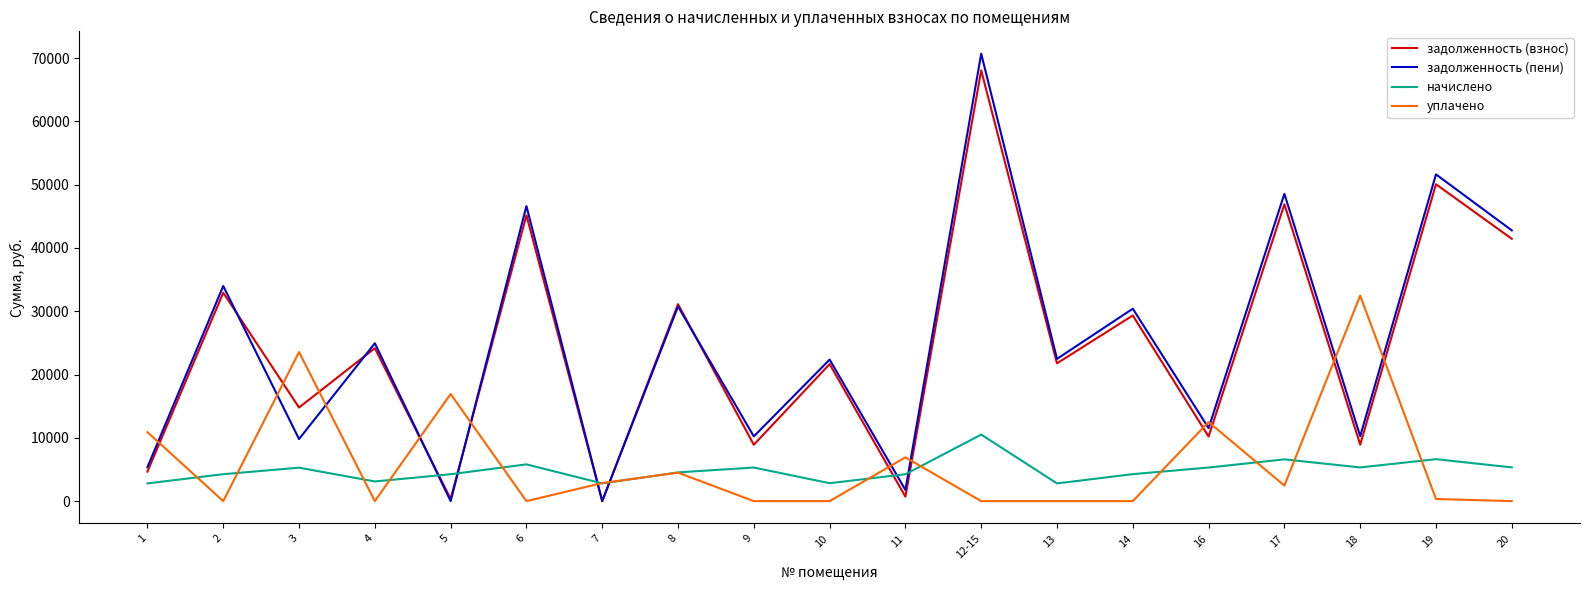

The value of задолженность (взнос) at 4 is 24165.4. True or false?

True